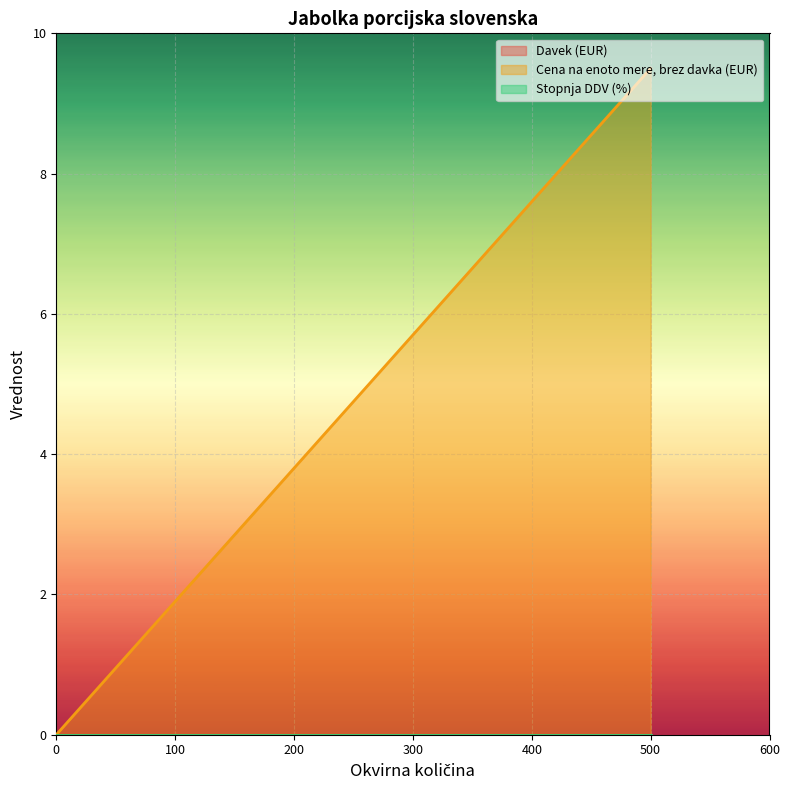

Rank the categories by Cena na enoto mere, brez davka (EUR) value from highest to lowest.

500, 0